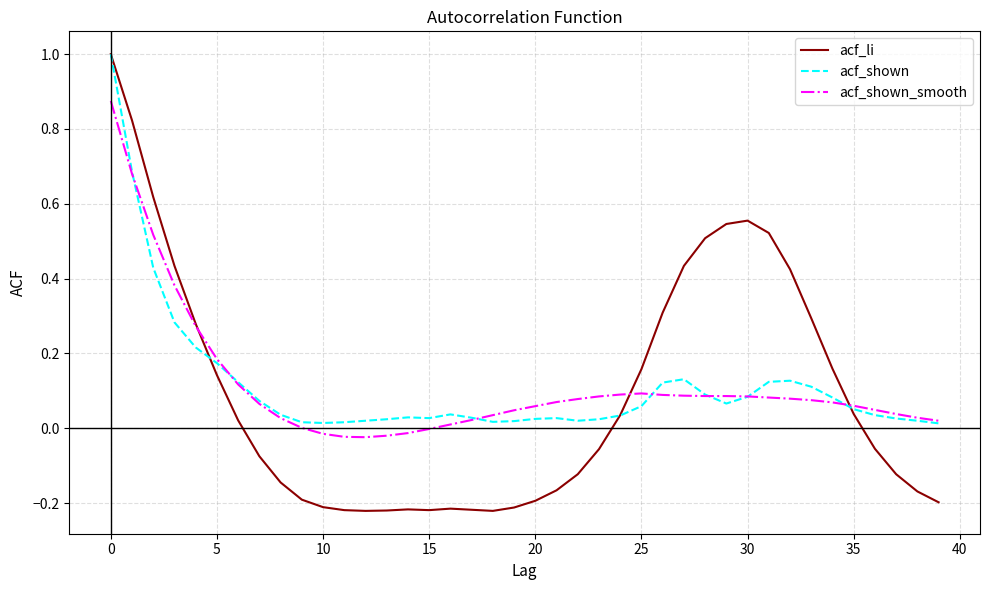

Which series has the widest spread of values?

acf_li